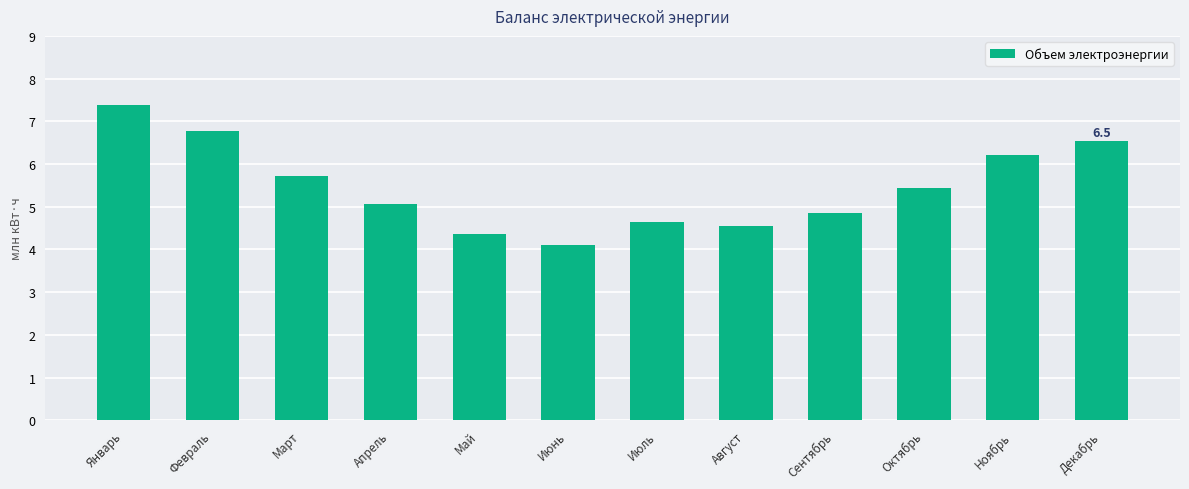

Reading left to right, what are all the values shown in this chart?

Январь=7.4	Февраль=6.8	Март=5.7	Апрель=5.1	Май=4.4	Июнь=4.1	Июль=4.7	Август=4.5	Сентябрь=4.9	Октябрь=5.4	Ноябрь=6.2	Декабрь=6.5